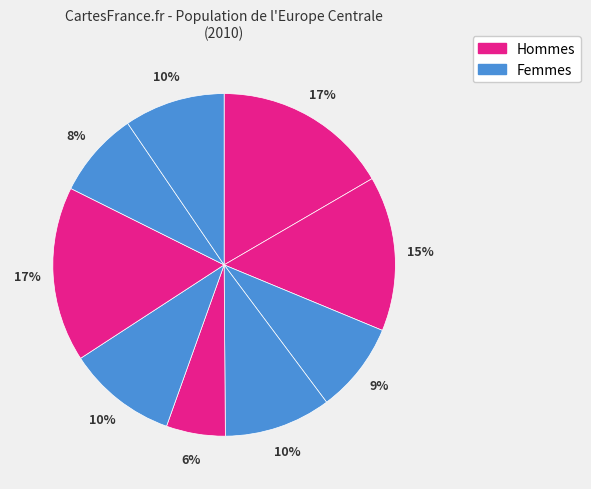

To the nearest percent, what is the average slice percentage?

11%